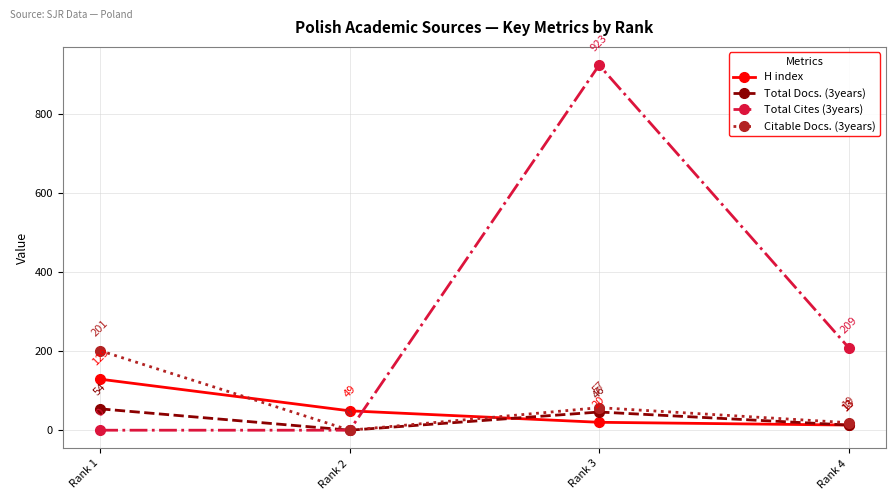

What is the sum of the Total Cites (3years) values at Rank 3 and Rank 4?

1132